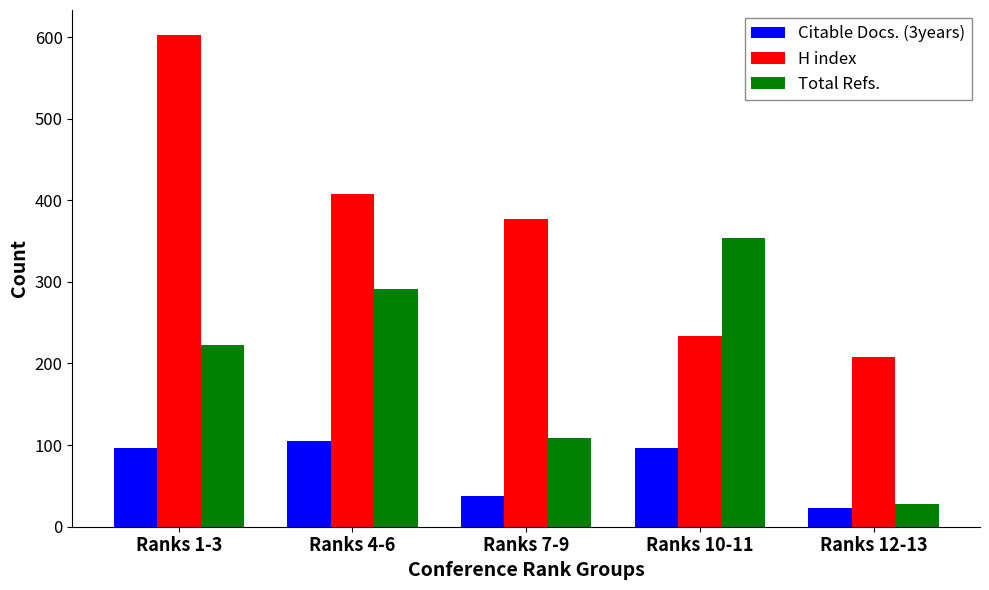

Are the bars grouped side by side (vs. stacked)?

Yes